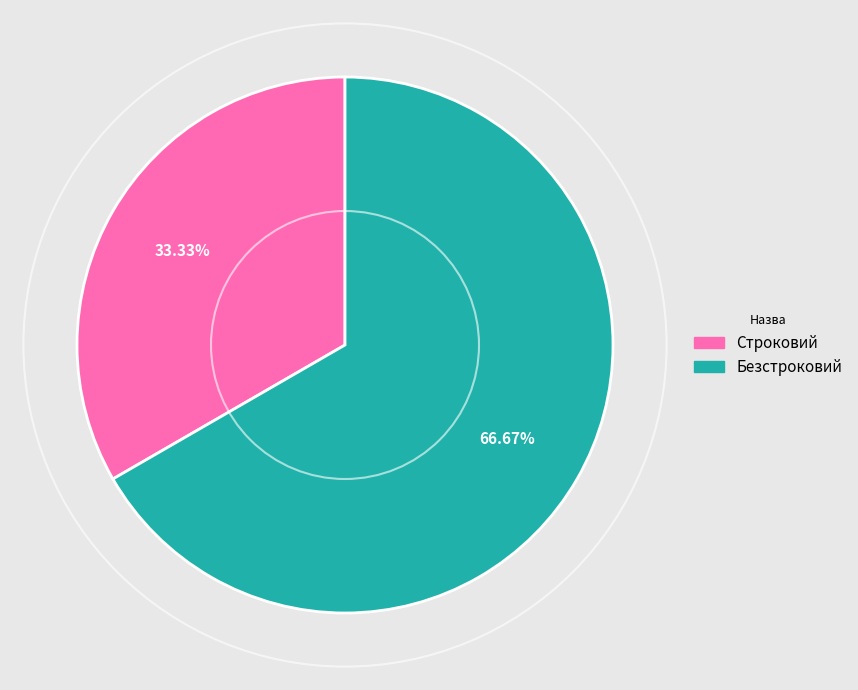

How many slices are in this pie chart?

2